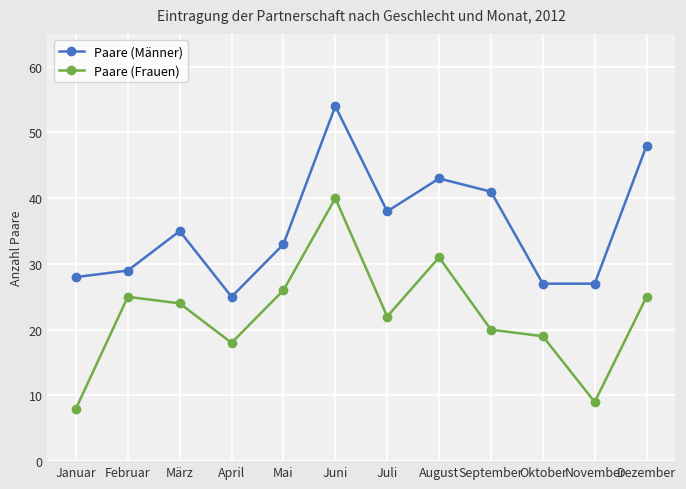

True or false: Paare (Frauen) and Paare (Männer) cross at least once.

False